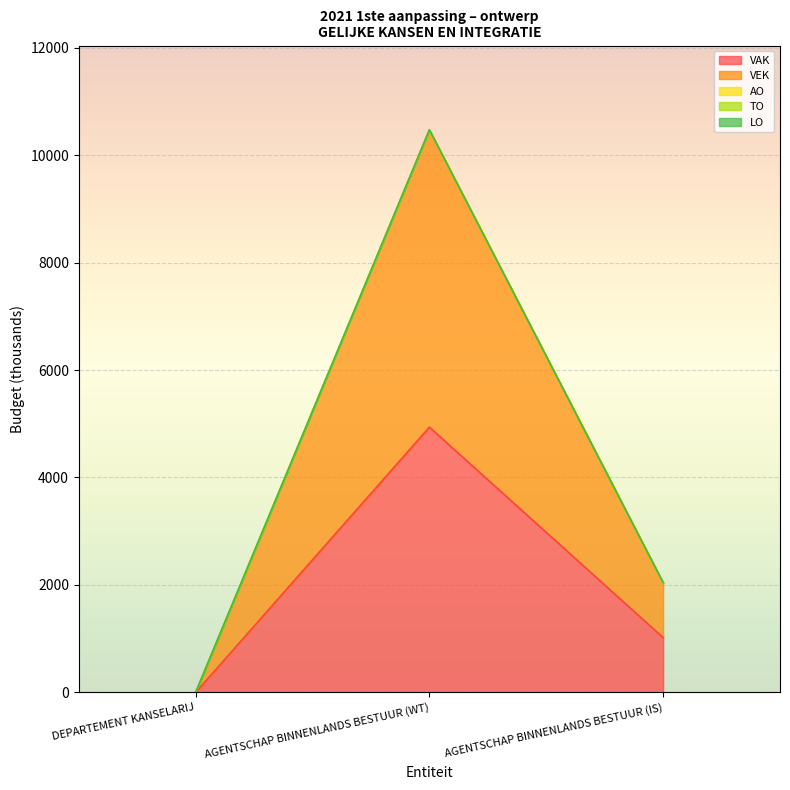

Does the chart display data point markers on the line(s)?

No